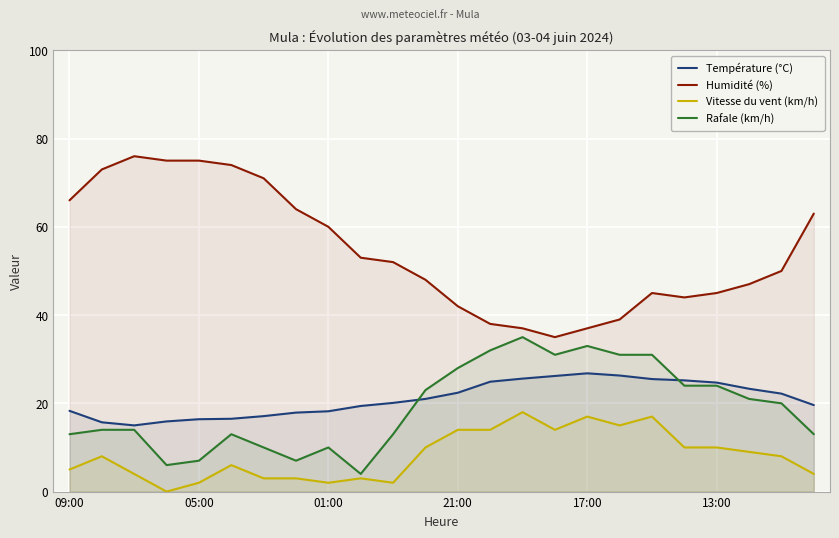

What is the difference between the Vitesse du vent (km/h) values at 18 and 9?

14.0